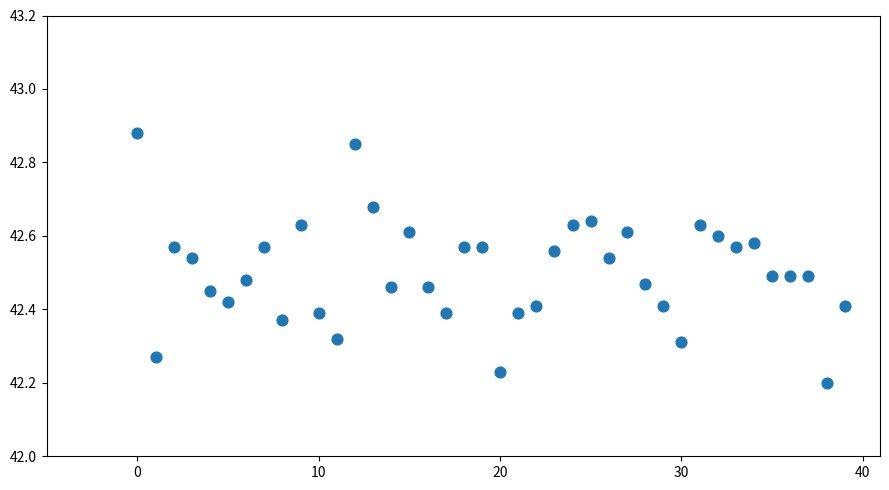

What is the range of Y values (max minus min)?

0.7